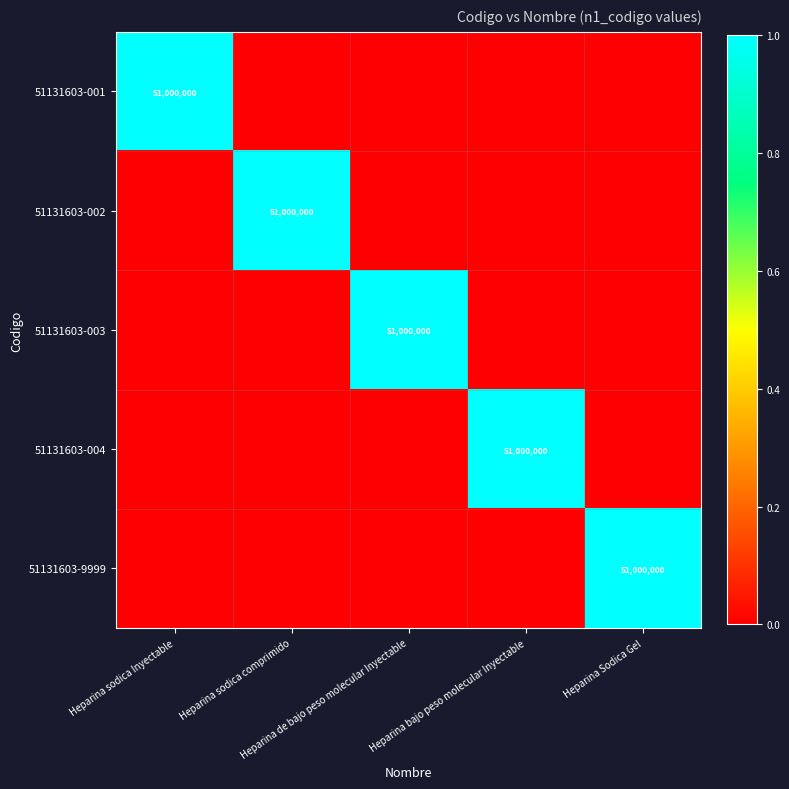

What is the sum of the 51131603-004 values at Heparina bajo peso molecular Inyectable and Heparina sodica Inyectable?

1